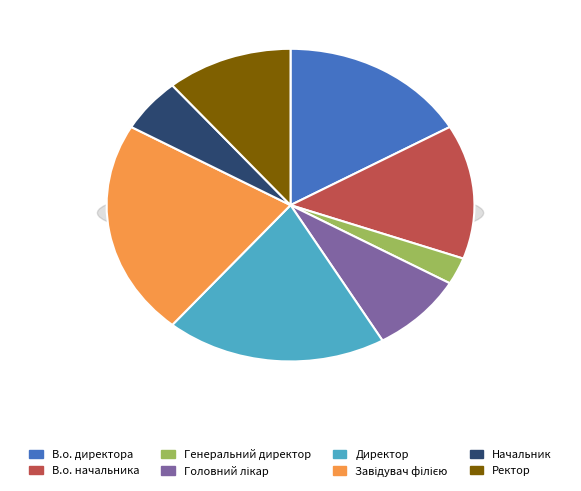

The Директор slice represents 13% of the pie. True or false?

False